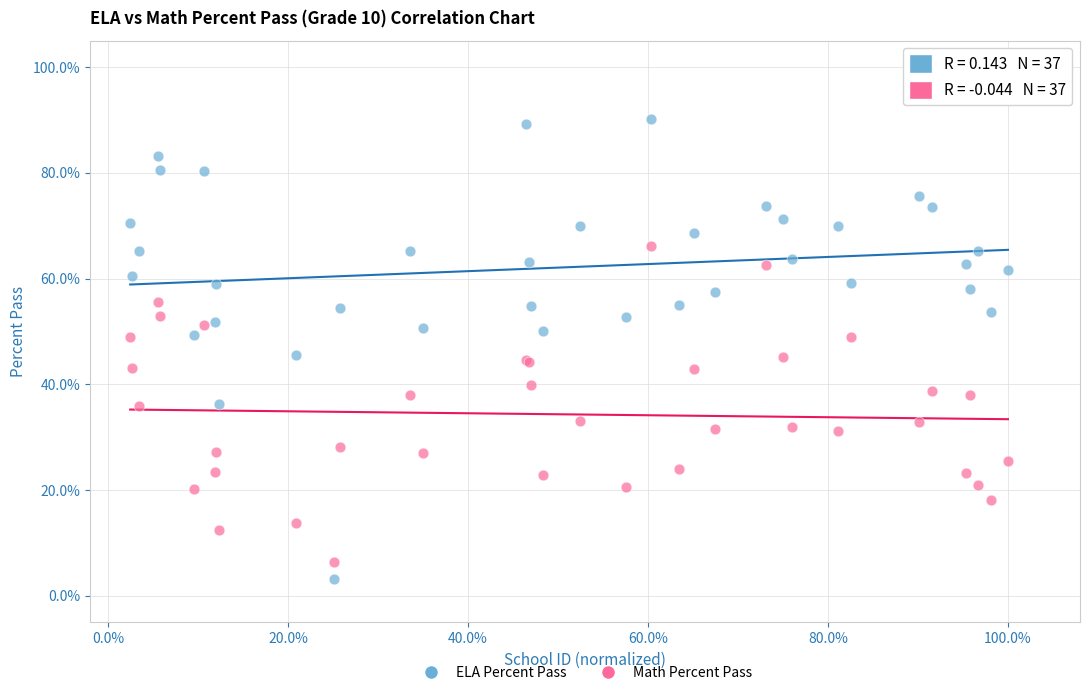

Which series reaches the minimum Y coordinate?

ELA Percent Pass